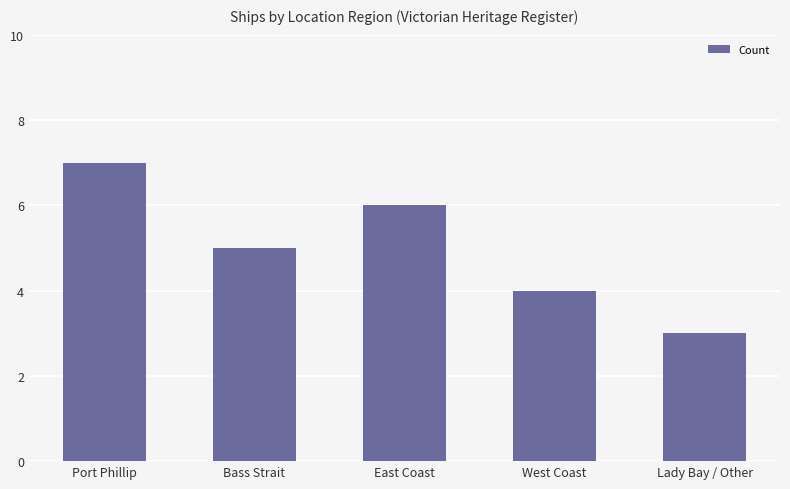

Reading right to left, transcribe all the data shown in this chart.

Lady Bay / Other=3	West Coast=4	East Coast=6	Bass Strait=5	Port Phillip=7